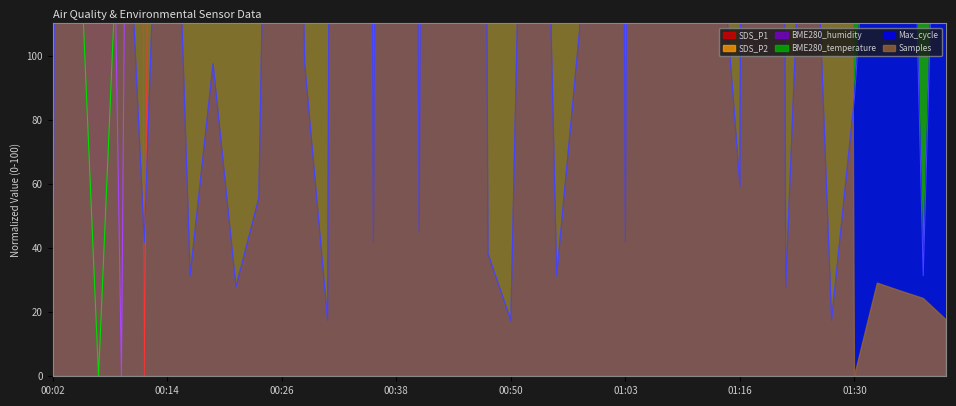

Which series has the largest range (max minus min)?

SDS_P1